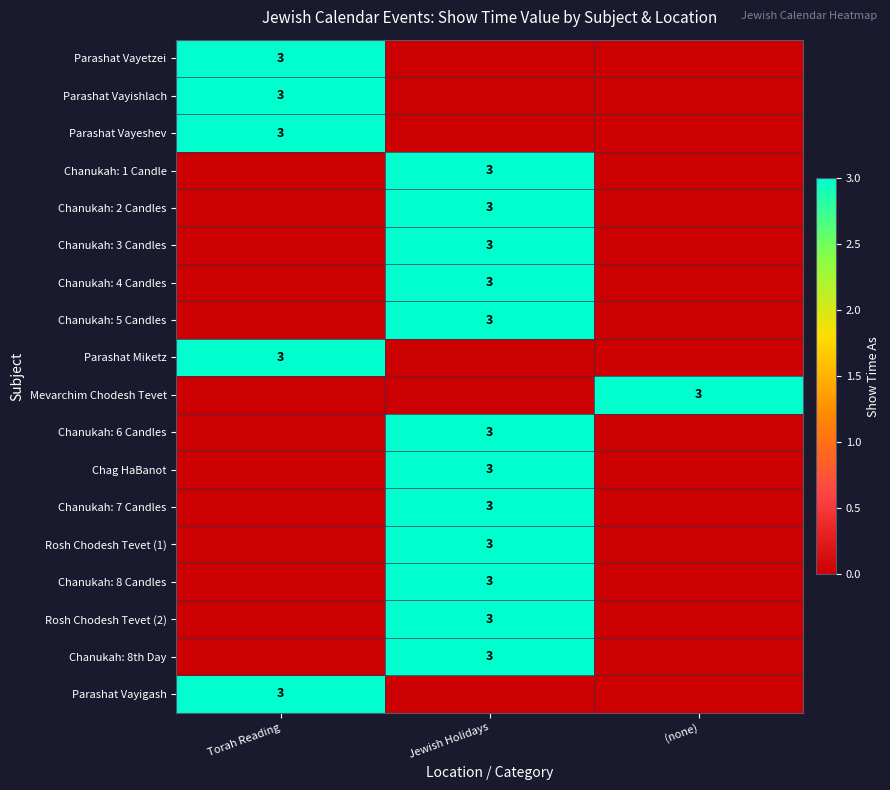

The value of Parashat Vayetzei at Torah Reading is 4. True or false?

False